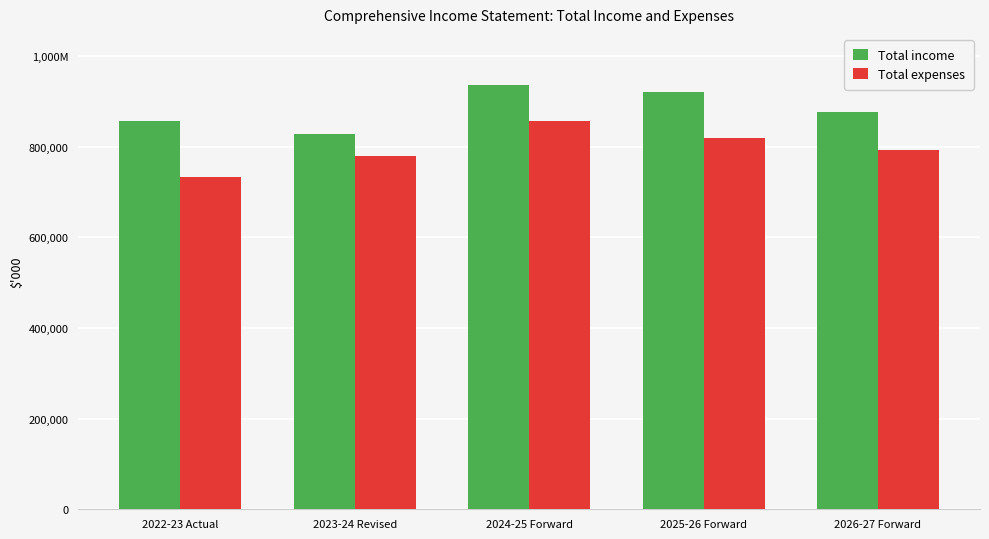

Which series has the largest total across all categories?

Total income